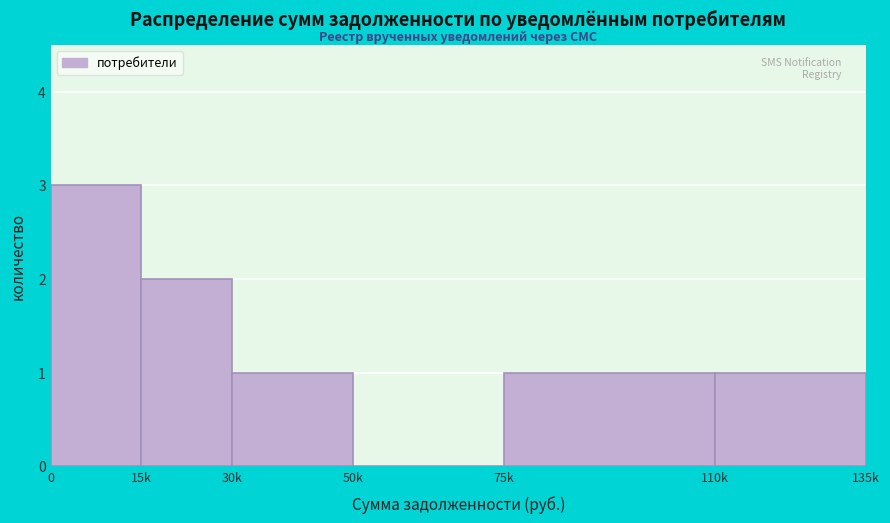

Reading right to left, list all the values displayed in this chart.

110k=1	75k=1	50k=0	30k=1	15k=2	0=3